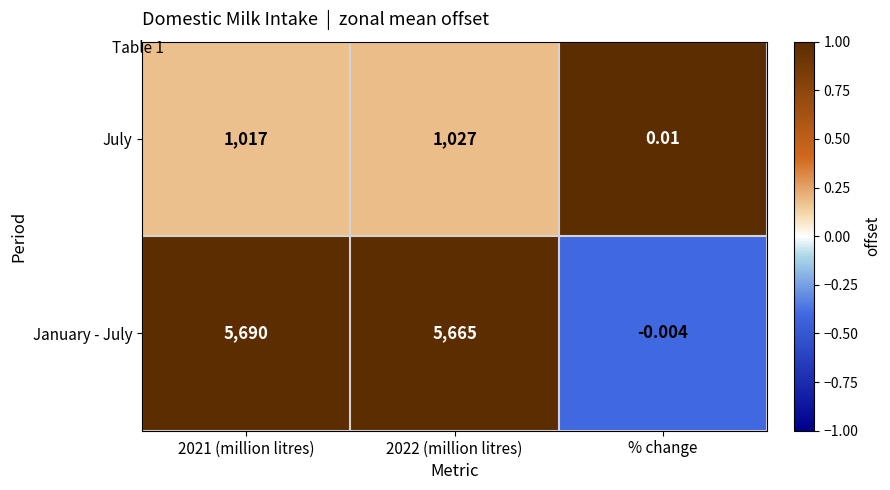

What is the total value across all series at 2021 (million litres)?

6707.0